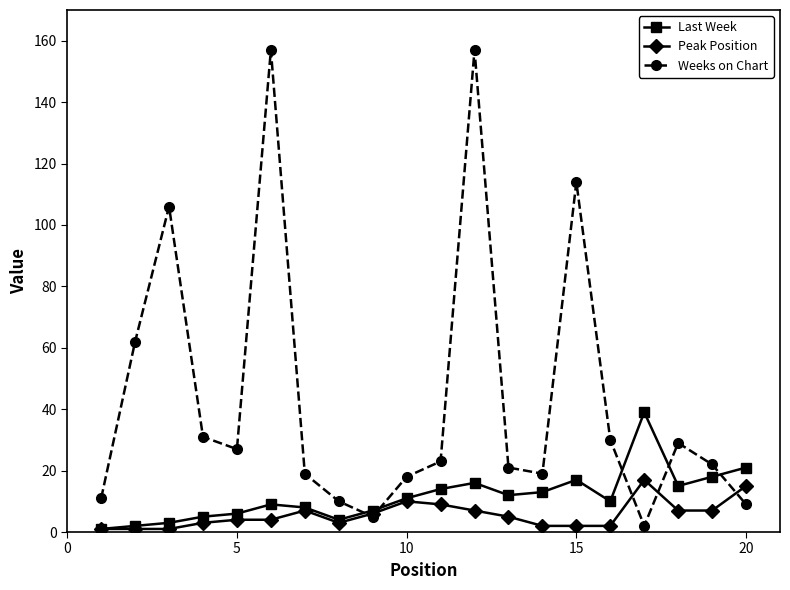

Which series has the largest range (max minus min)?

Weeks on Chart